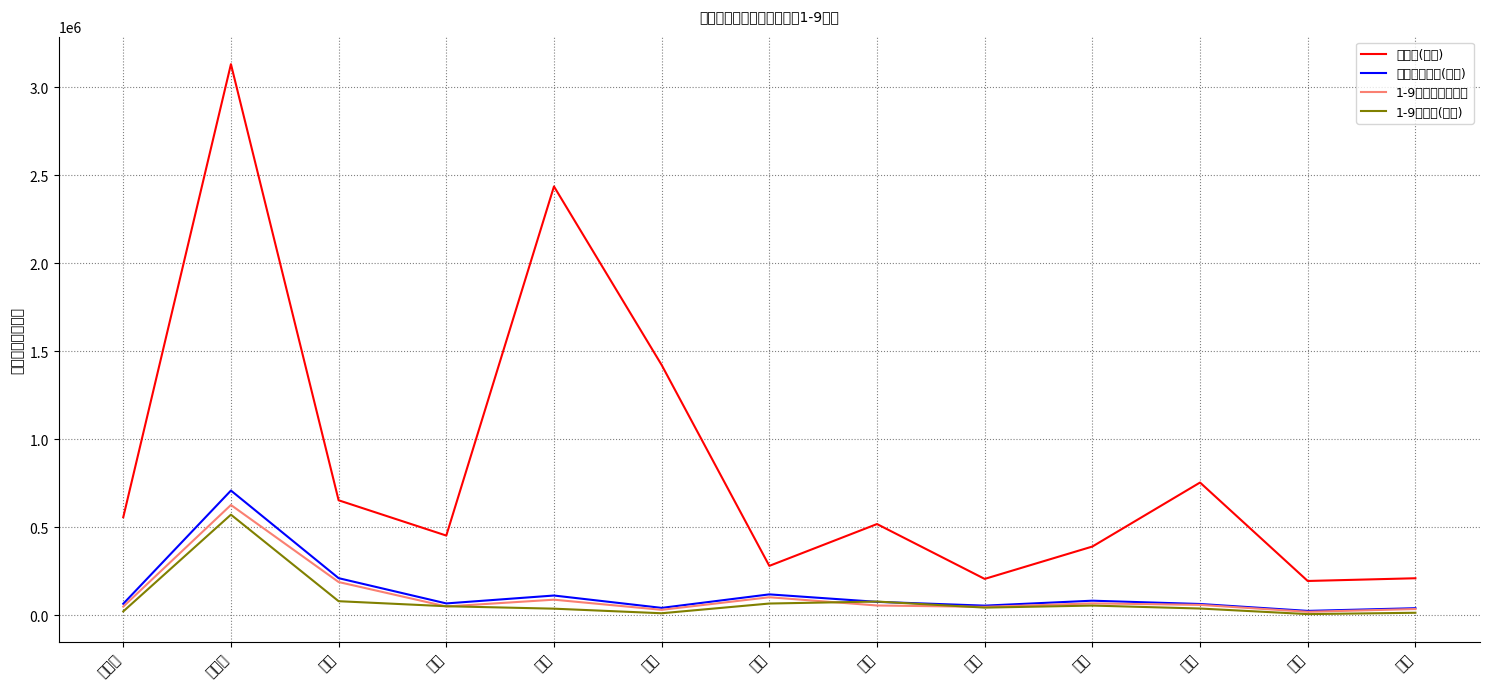

What is the difference between the 年度计划投资(万元) values at 鉴江 and 起步?

76701.6